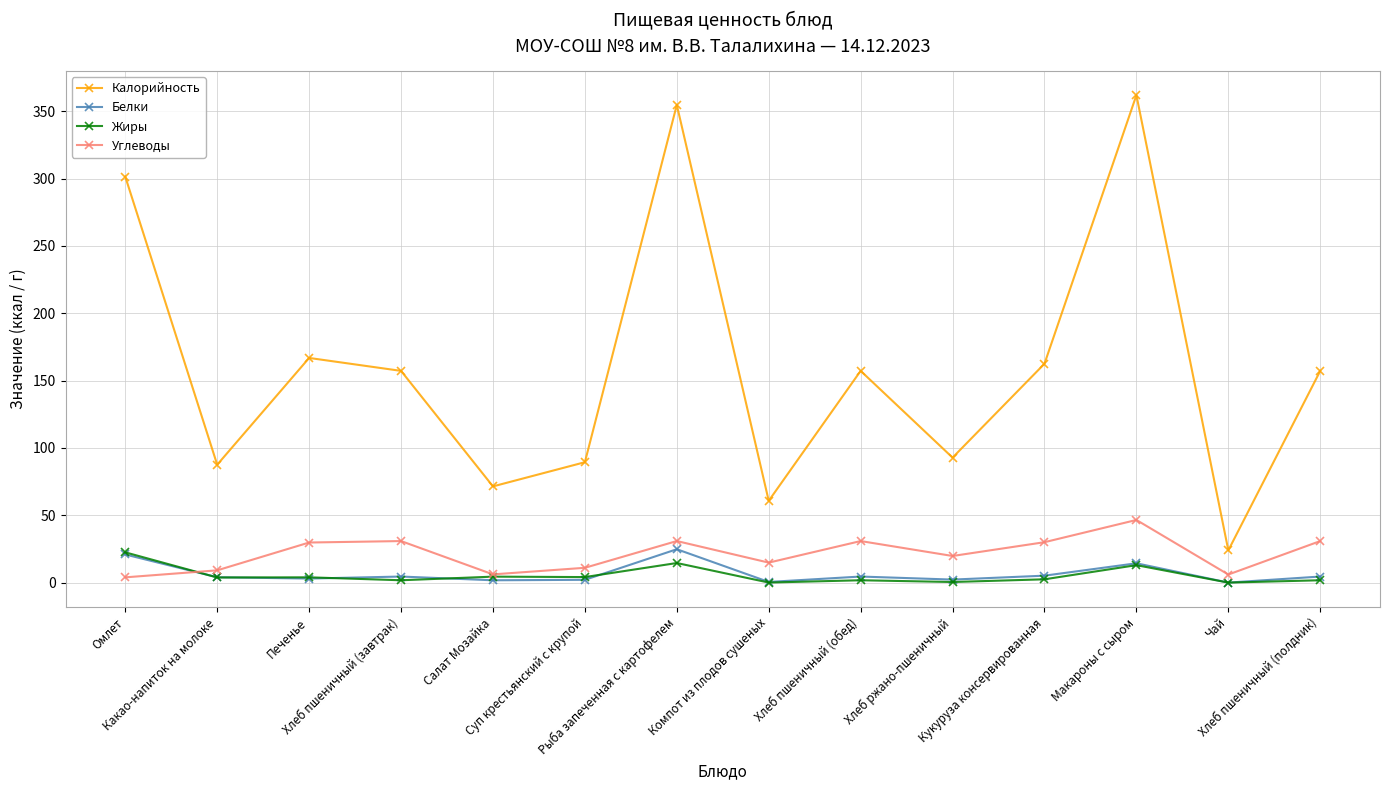

What is the sum of all Углеводы values?

300.3